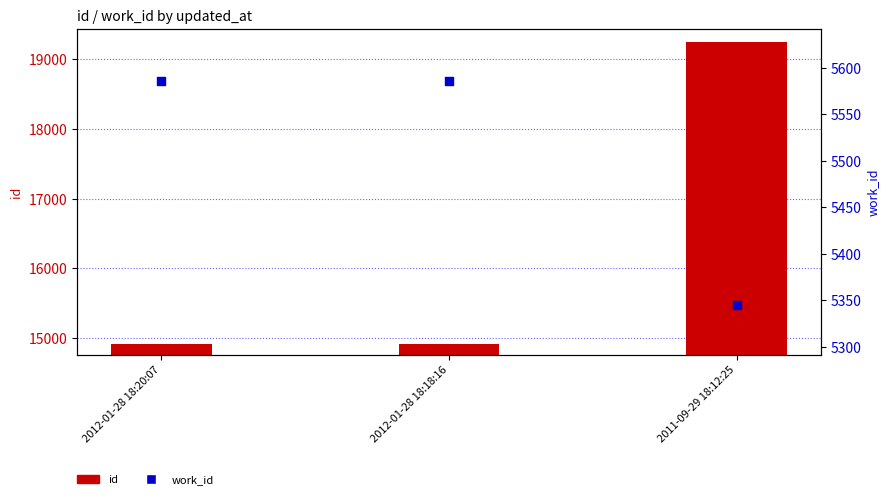

Which series reaches the minimum Y coordinate?

work_id